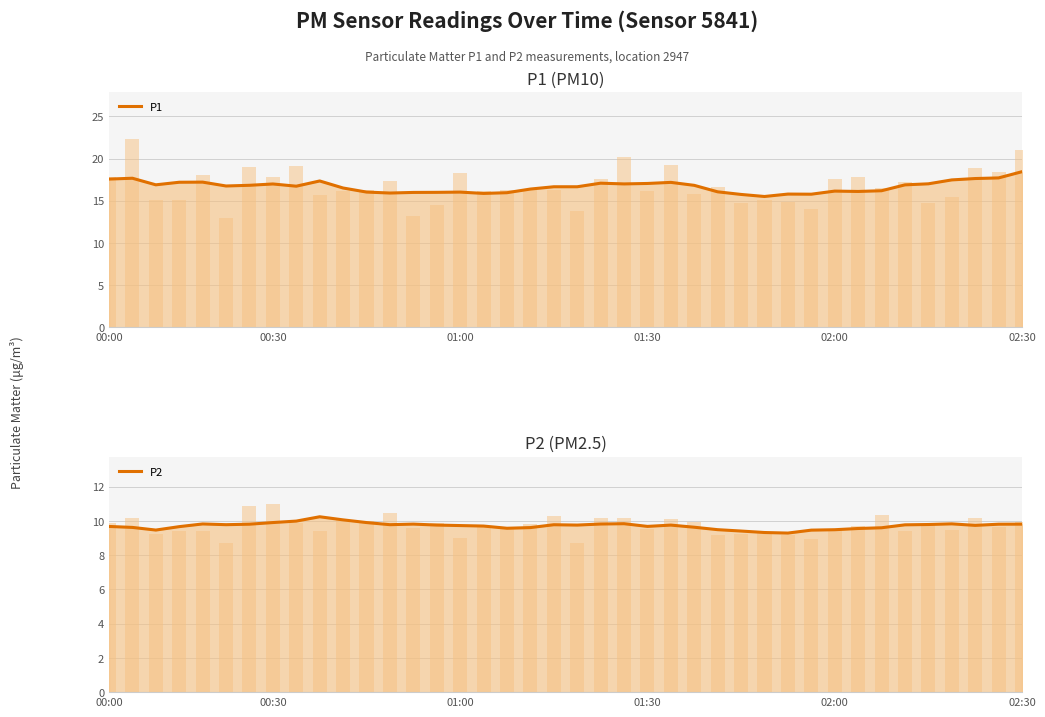

What is the highest value of the P1 series?

18.4